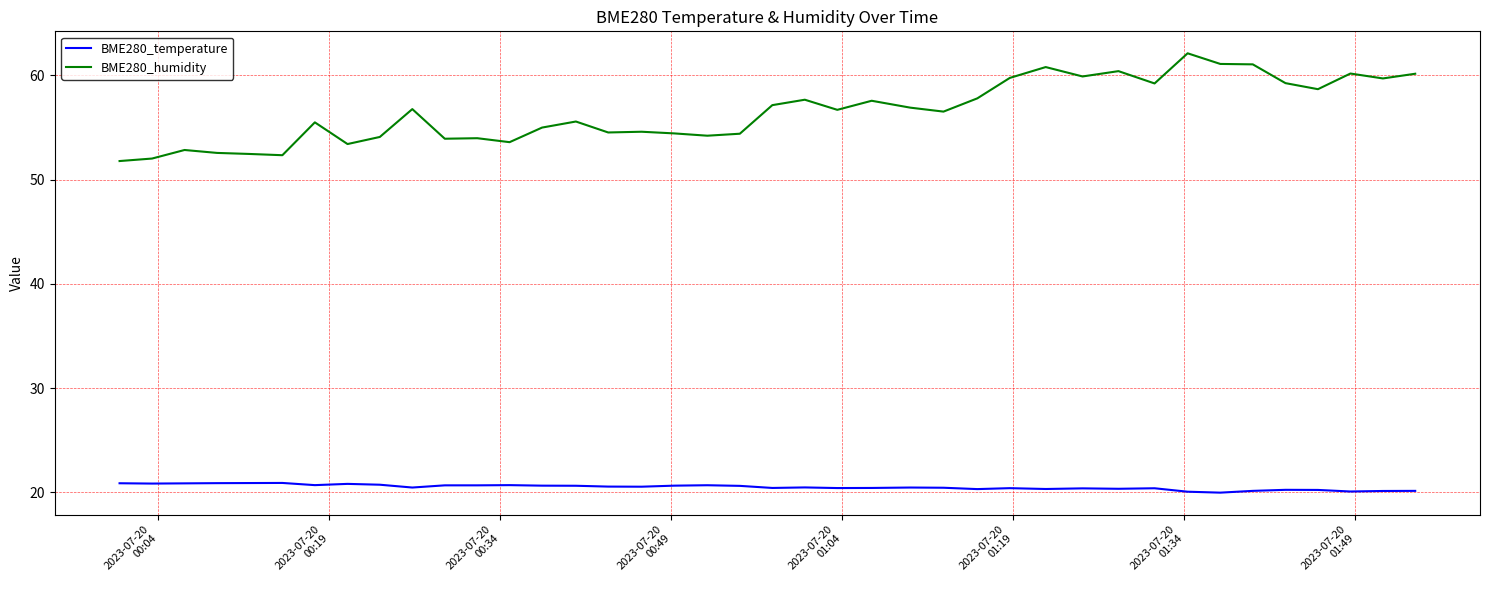

Which series has the largest total across all categories?

BME280_humidity